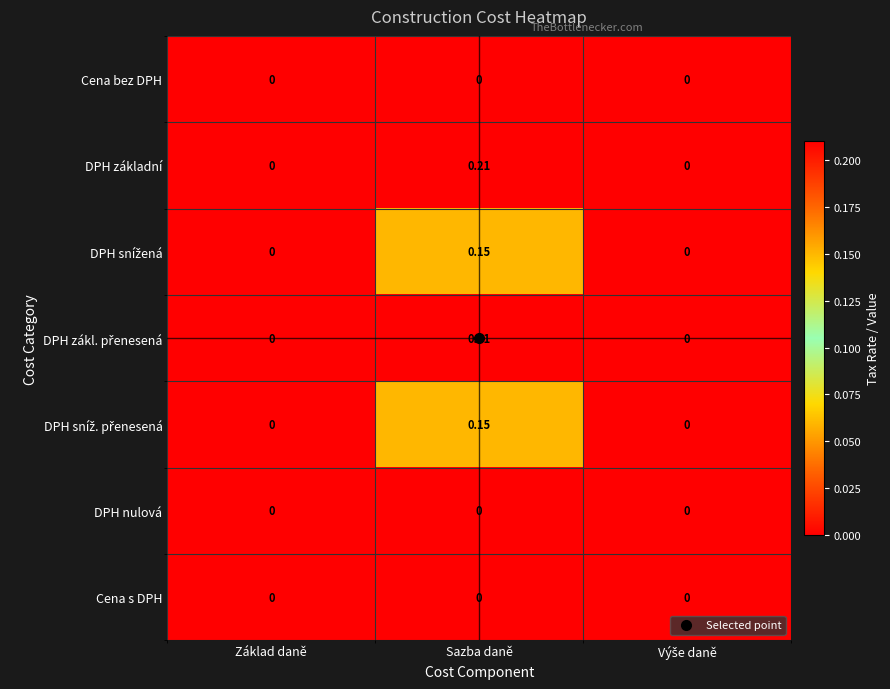

At which category is the sum across all series the highest?

Sazba daně